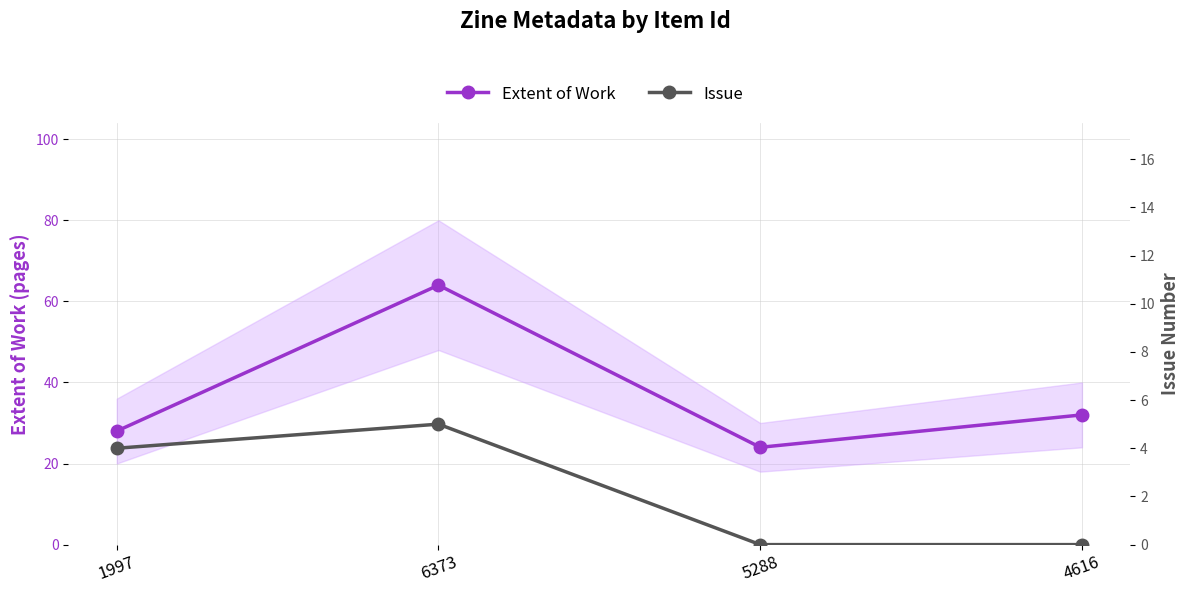

True or false: Extent of Work and Issue cross at least once.

False